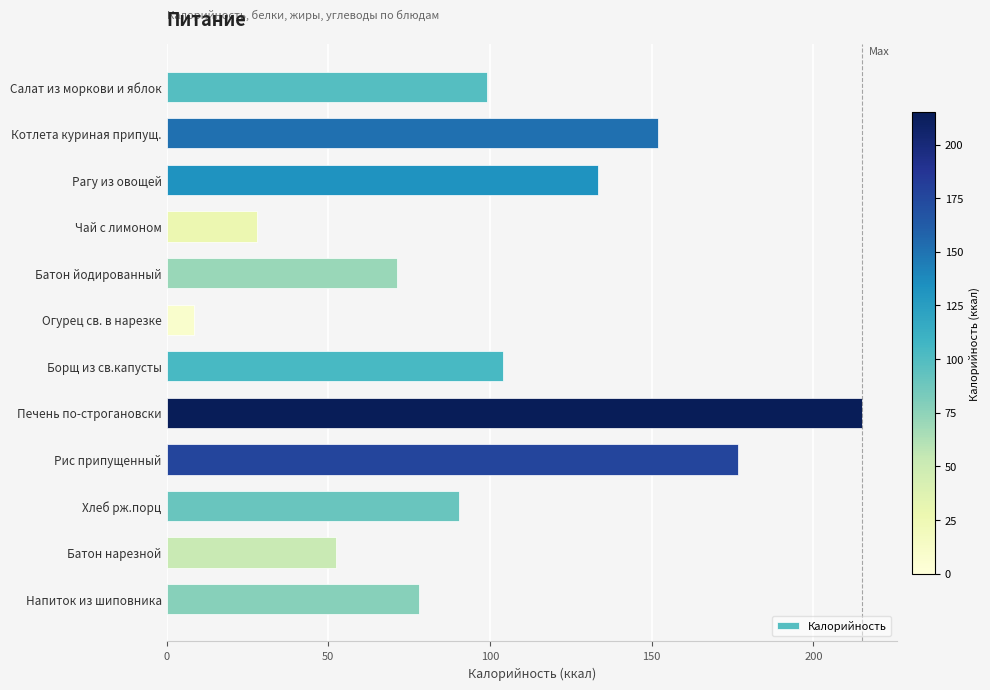

What is the change in value from Батон йодированный to Батон нарезной?

-18.8